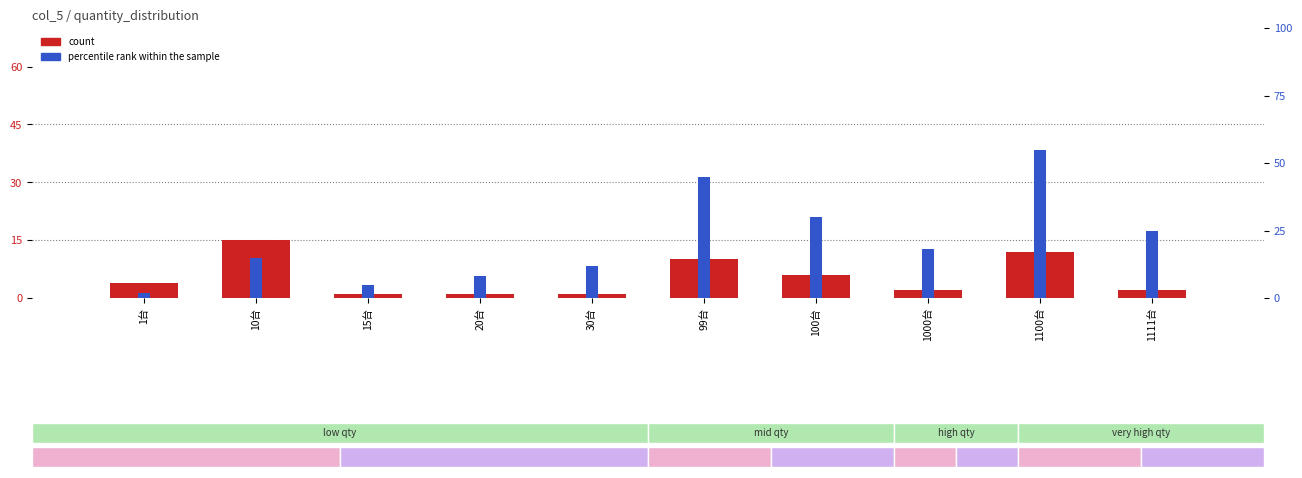

At which category does the chart reach its peak across all series?

1100台